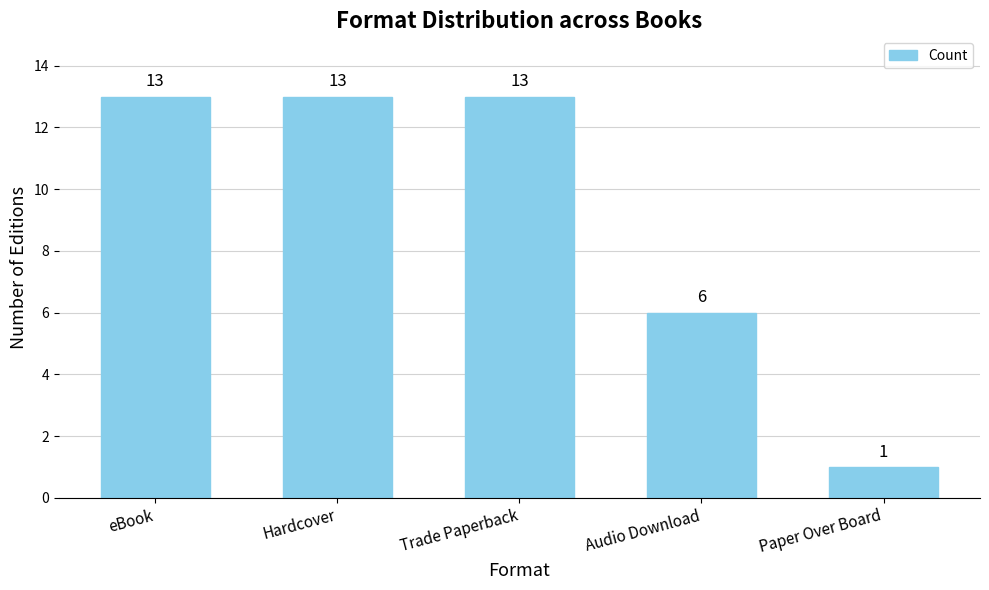

What is the ratio of the value at Paper Over Board to the value at Audio Download?

0.2